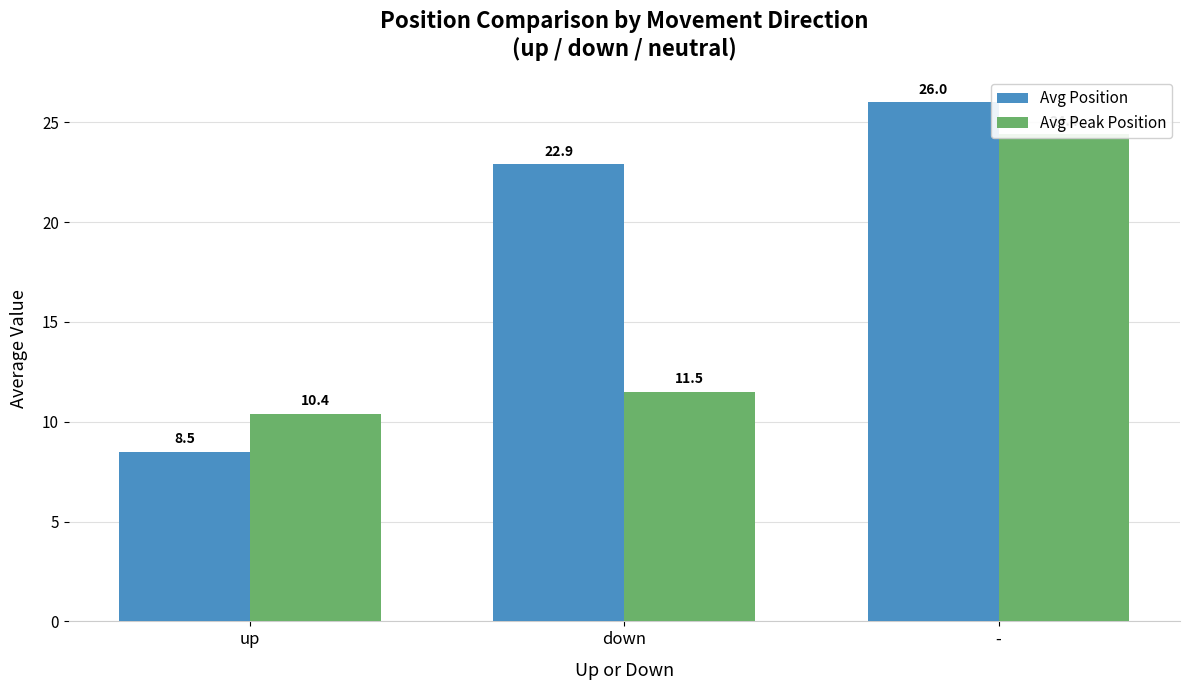

What is the spread (max minus min) of values at -?

1.6